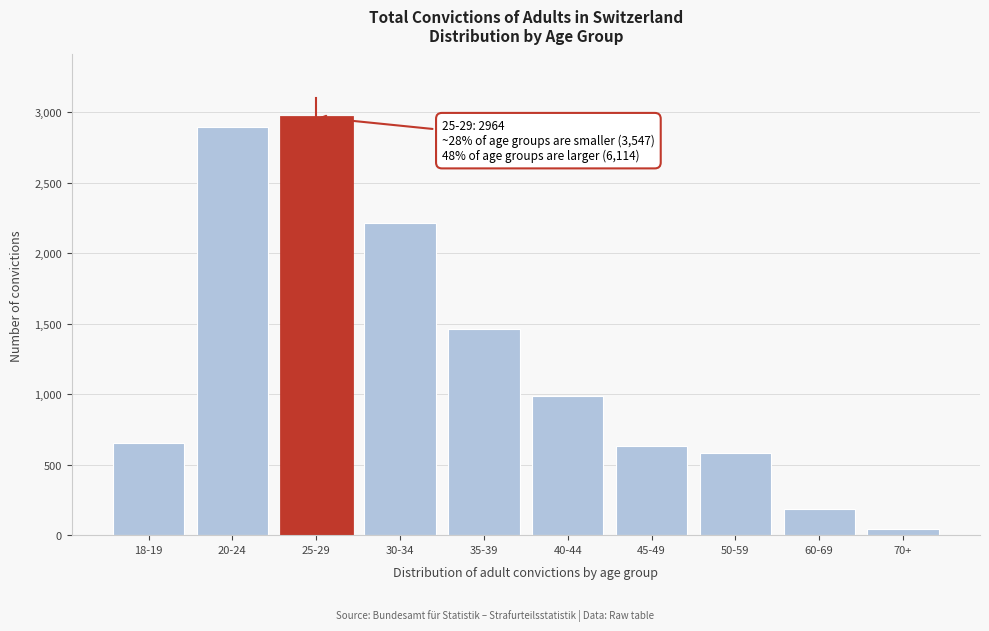

Reading left to right, list all the values displayed in this chart.

653	2894	2964	2217	1465	987	633	583	184	45